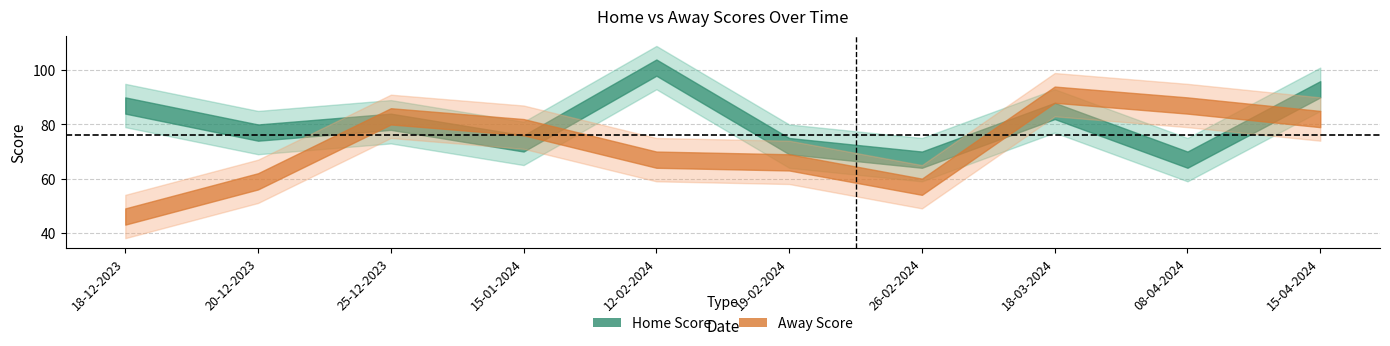

List the labels in order of Home Score value, smallest first.

26-02-2024, 08-04-2024, 19-02-2024, 15-01-2024, 20-12-2023, 25-12-2023, 18-03-2024, 18-12-2023, 15-04-2024, 12-02-2024